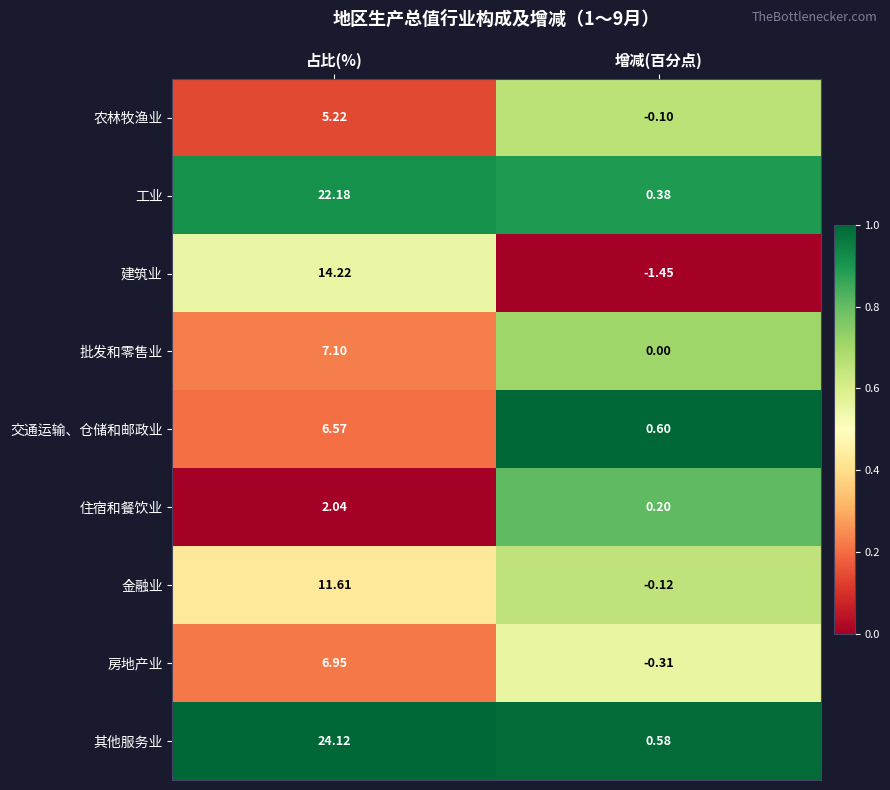

Which category has the lowest value in the 建筑业 series?

增减(百分点)